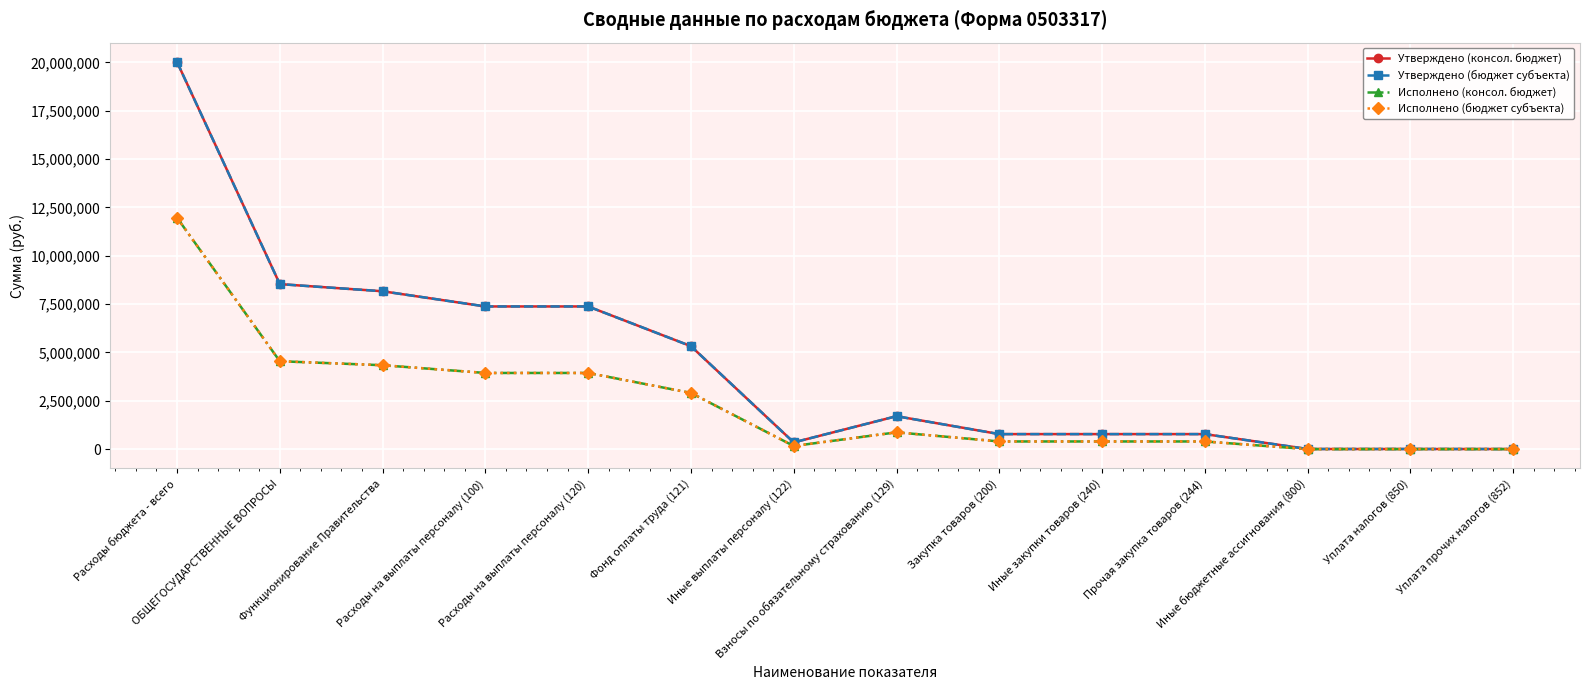

What is the difference between the second highest and minimum values in the Исполнено (бюджет субъекта) series?

4544685.9